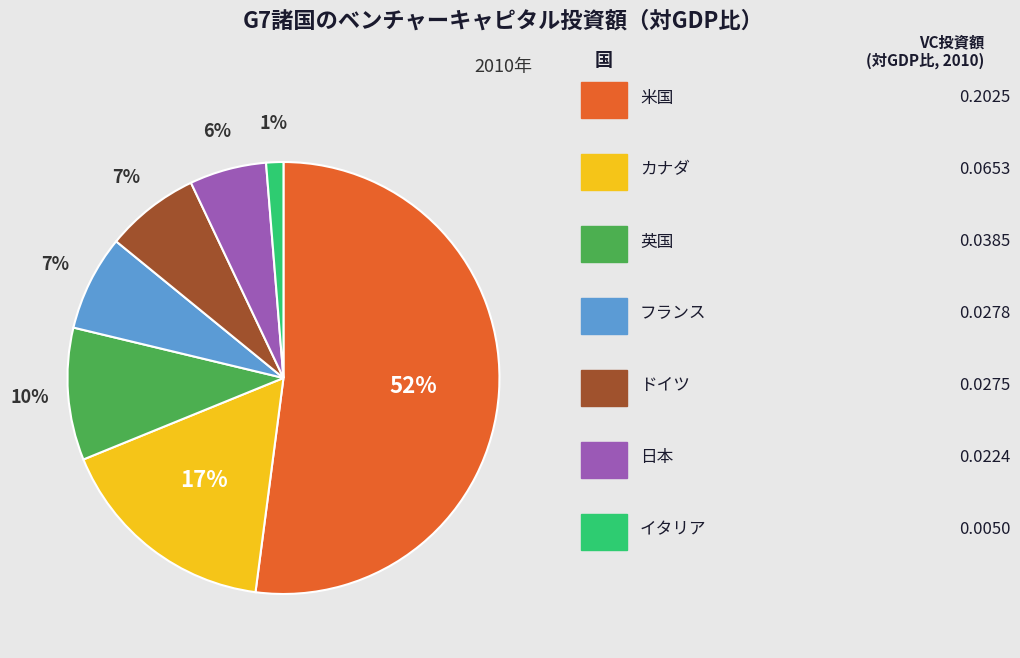

To the nearest percent, what is the difference between the largest and smallest slice percentages?

51%